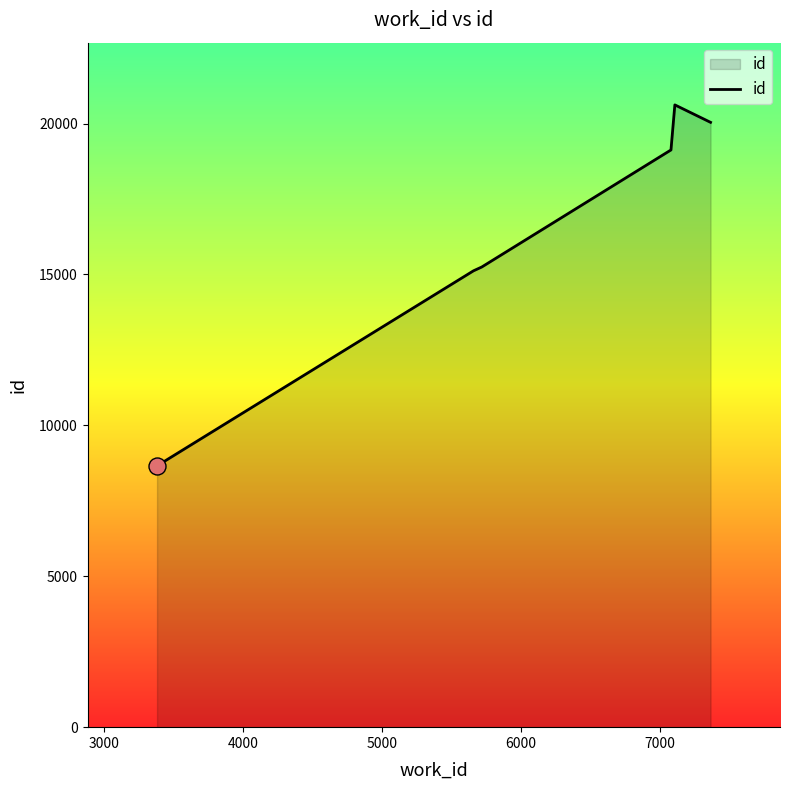

What is the difference between the maximum and second lowest values?

5498